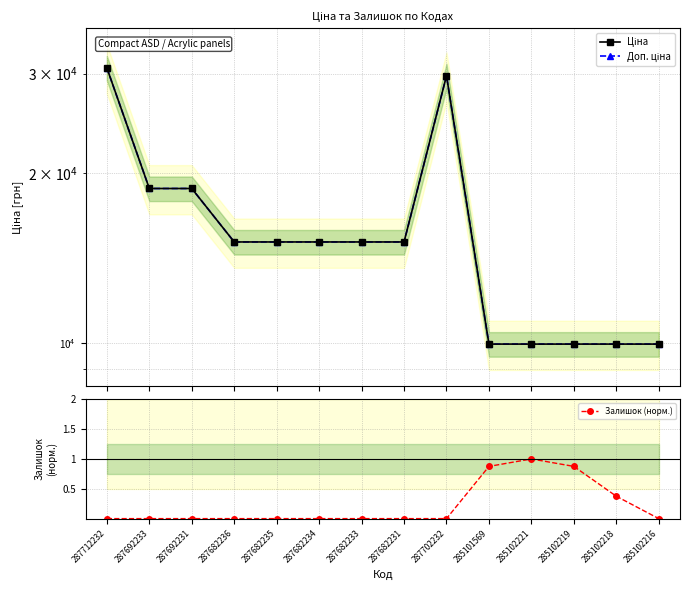

True or false: Залишок (норм.) and Ціна cross at least once.

False